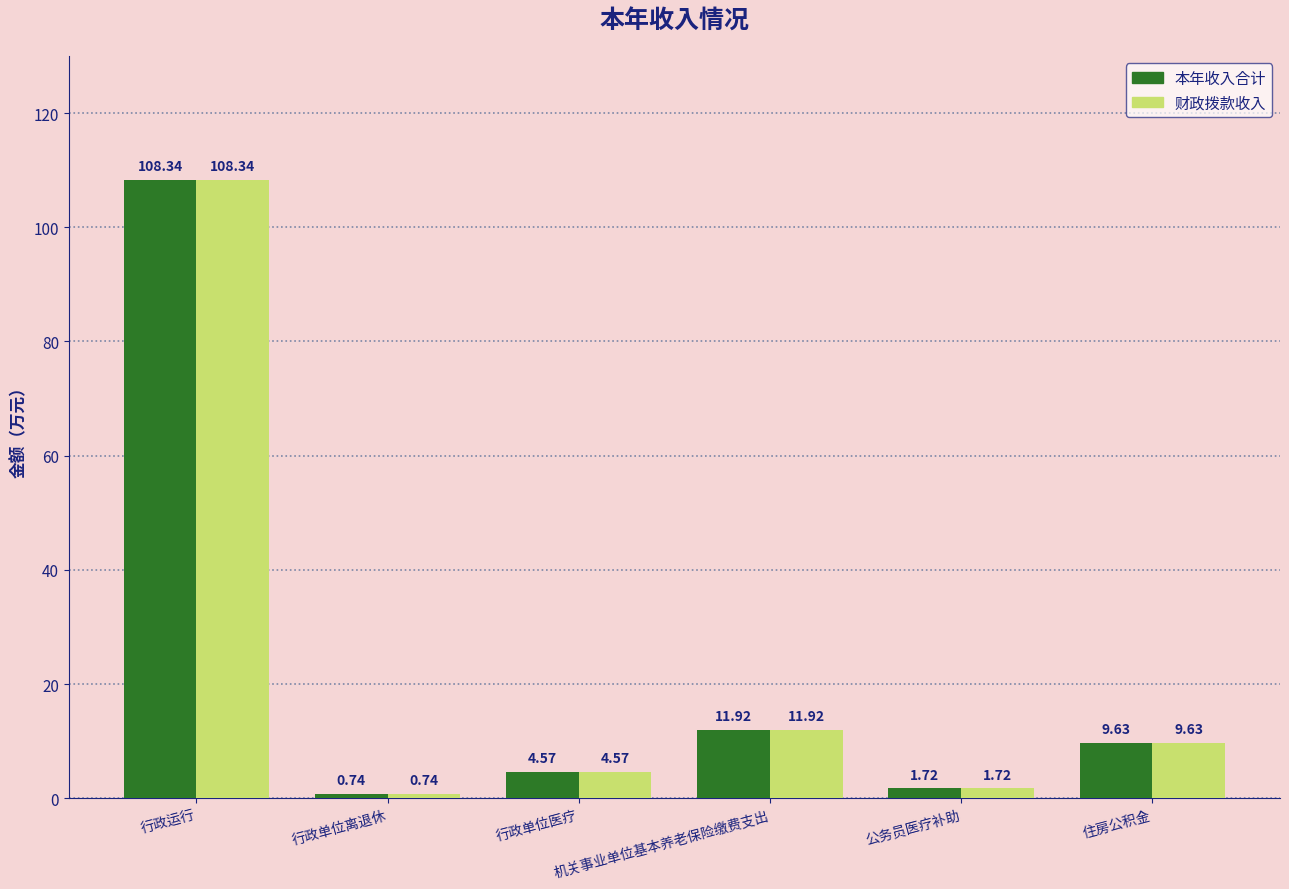

Does the chart contain any negative values?

No